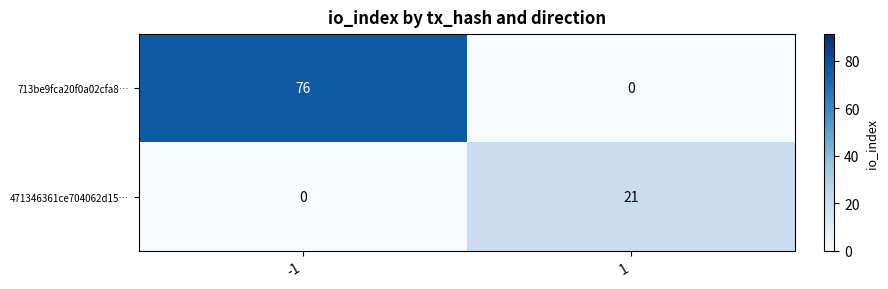

What is the sum of all 713be9fca20f0a02cfa8… values?

76